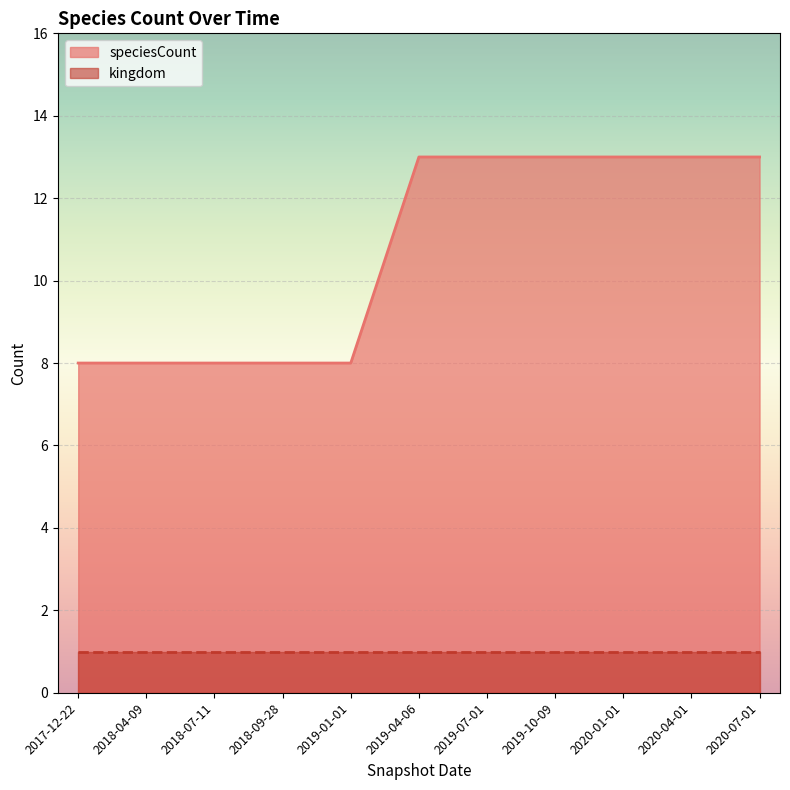

How many values are between 8 and 13?

11